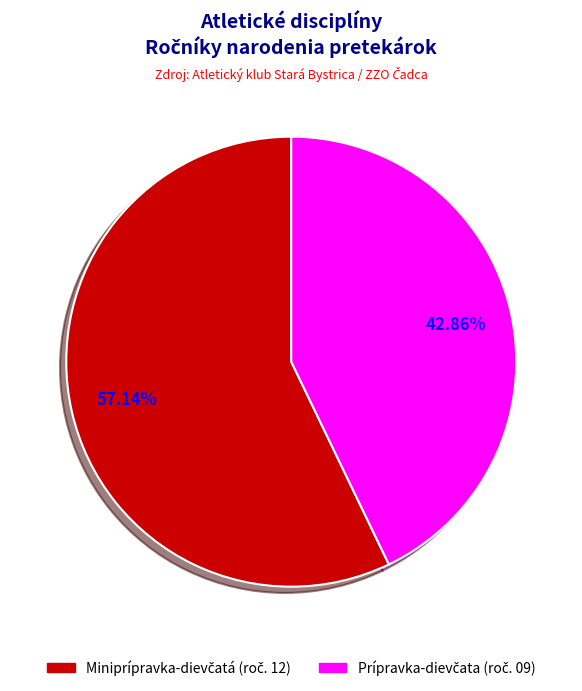

Is there any slice that represents more than half of the pie?

Yes